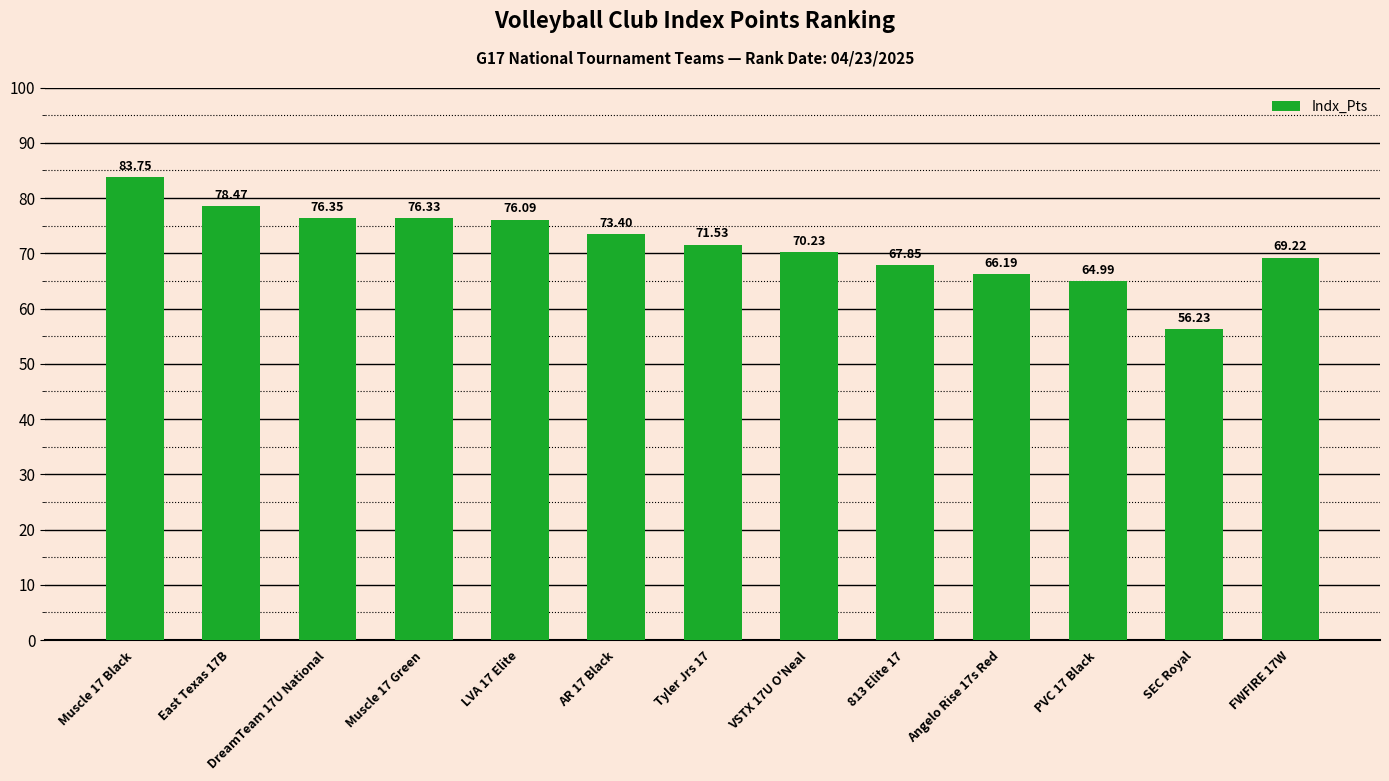

What is the greatest value displayed?

83.8